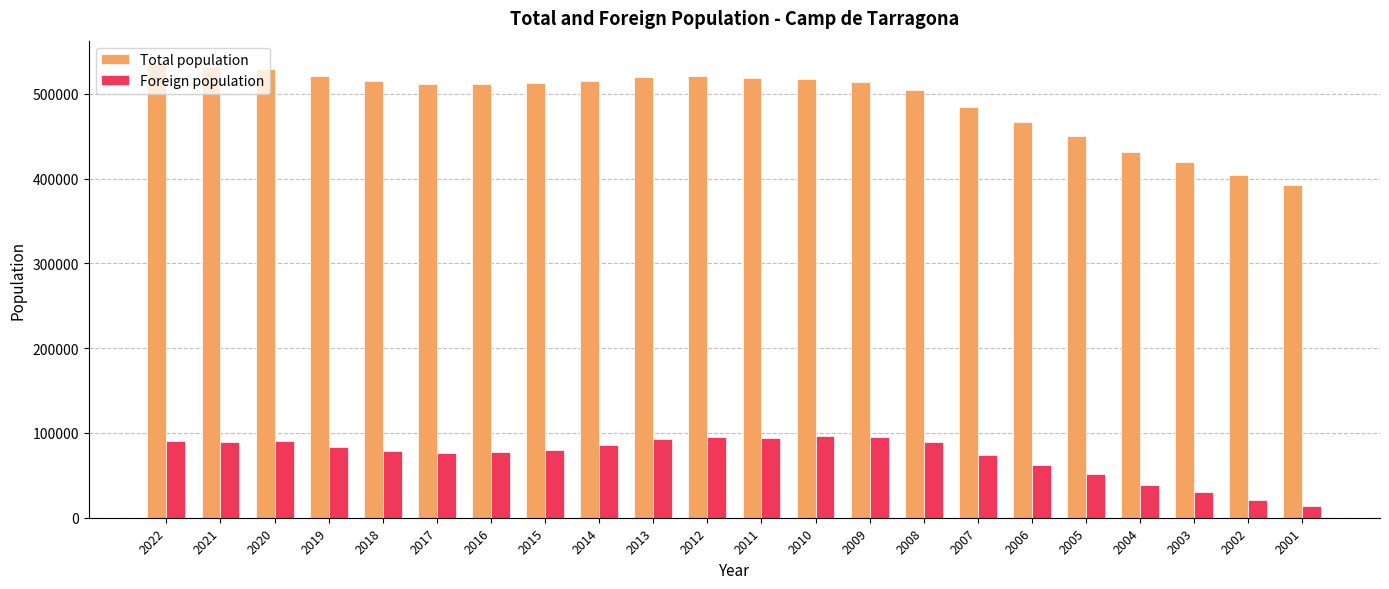

The value of Foreign population at 2007 is 73854. True or false?

True